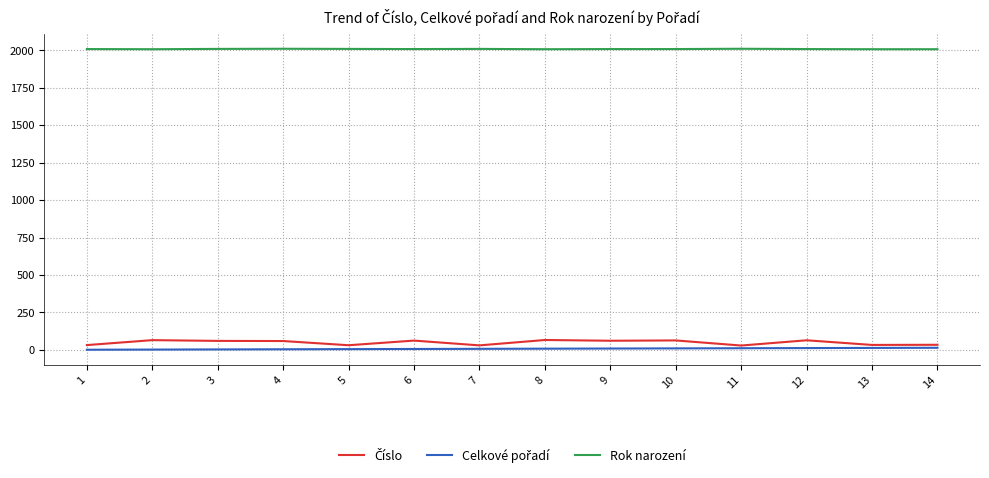

Is the value of Celkové pořadí at 9 greater than the value of Číslo at 8?

No